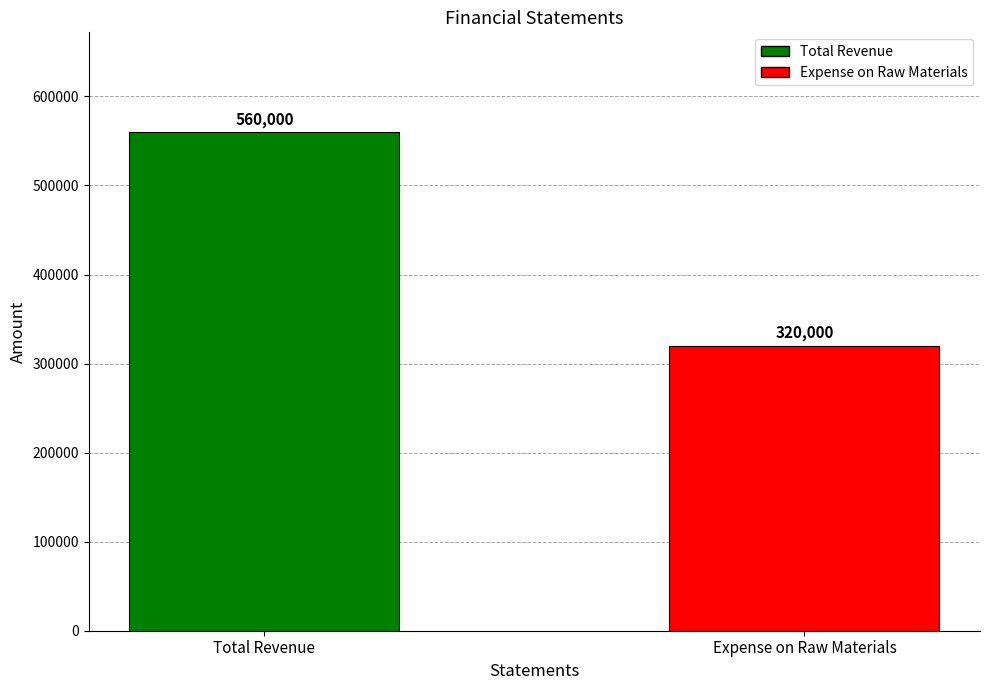

Reading right to left, transcribe all the data shown in this chart.

320000	560000